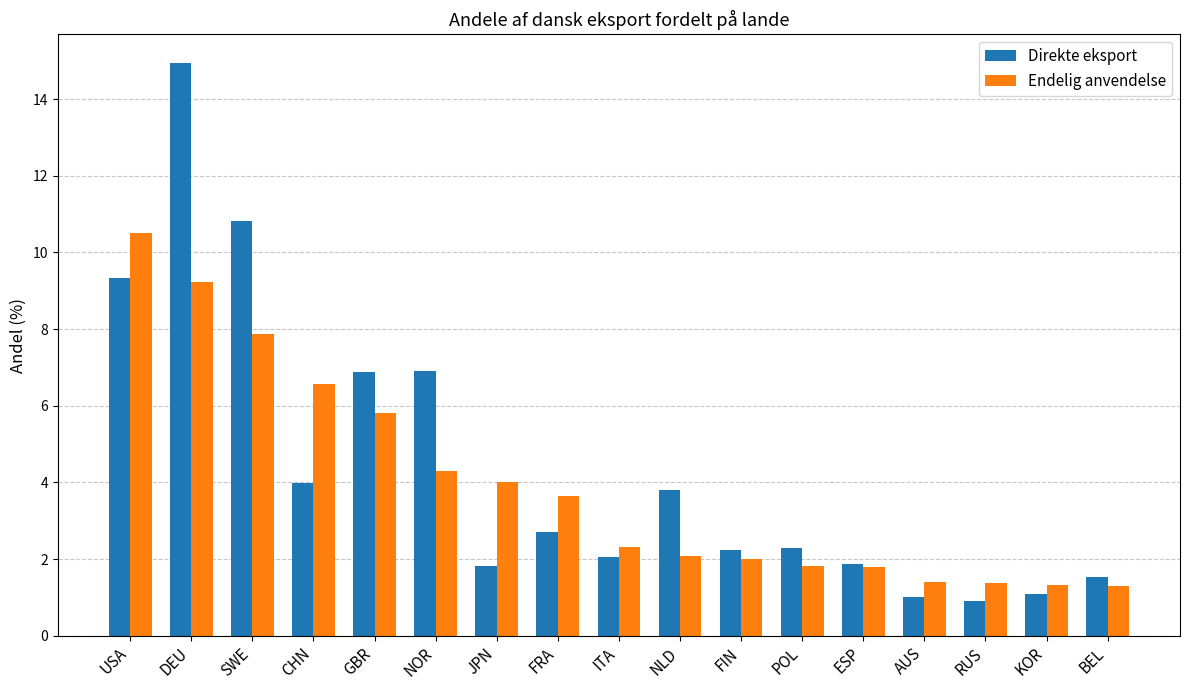

Is it true that Endelig anvendelse equals 0.9 at ESP?

False